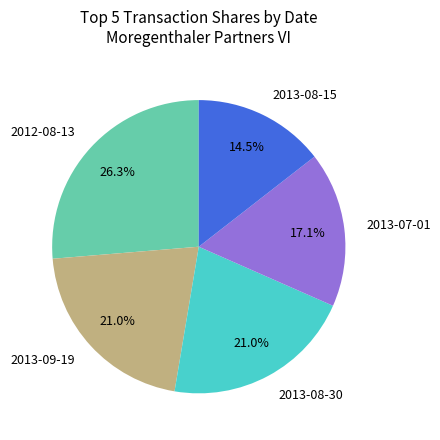

Which category has the biggest portion of the pie?

2012-08-13